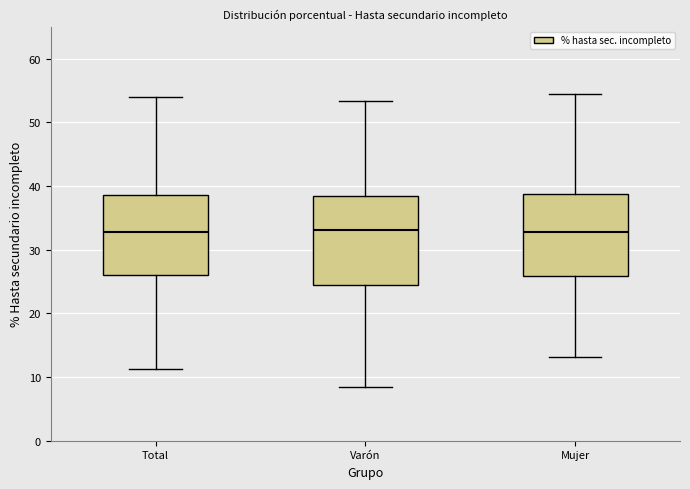

Reading left to right, transcribe this box plot: for each box, give where its median line is, the range the box spans, and where its two whiskers end, as read against the y-axis. The values are not printed on the chart, so give them approximately, as read against the axis.

Total: median 33, box 26 to 39, whiskers 11 to 54
Varón: median 33, box 24 to 38, whiskers 8 to 53
Mujer: median 33, box 26 to 39, whiskers 13 to 55